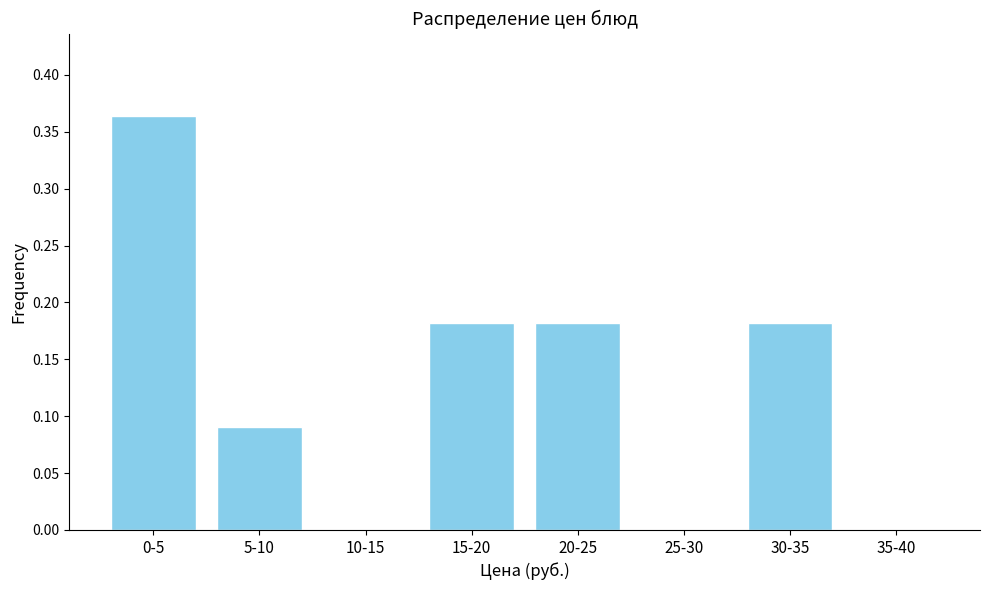

Is it true that the value at 20-25 is 0.1?

False